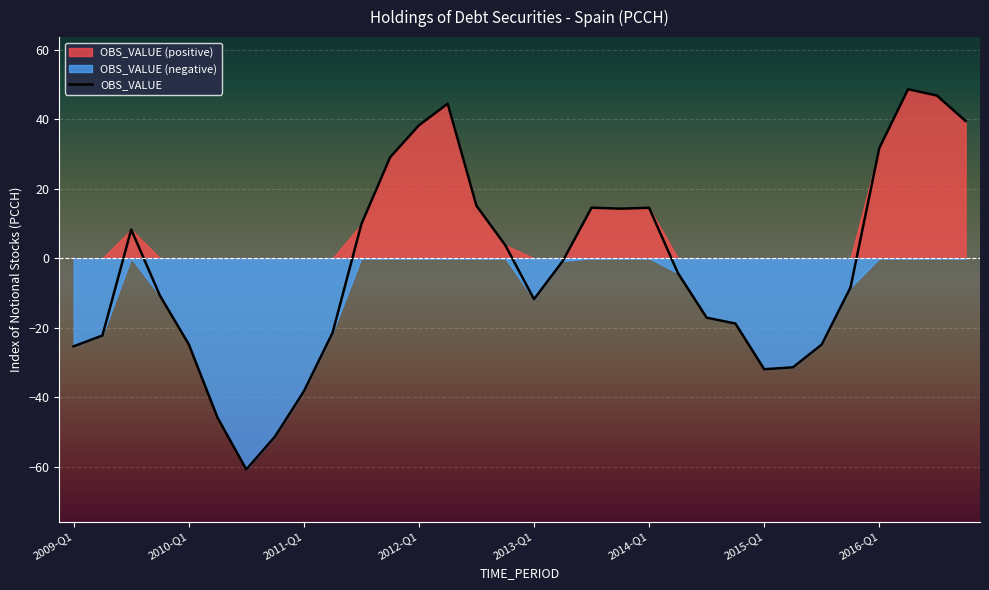

What is the maximum value for OBS_VALUE?

48.7